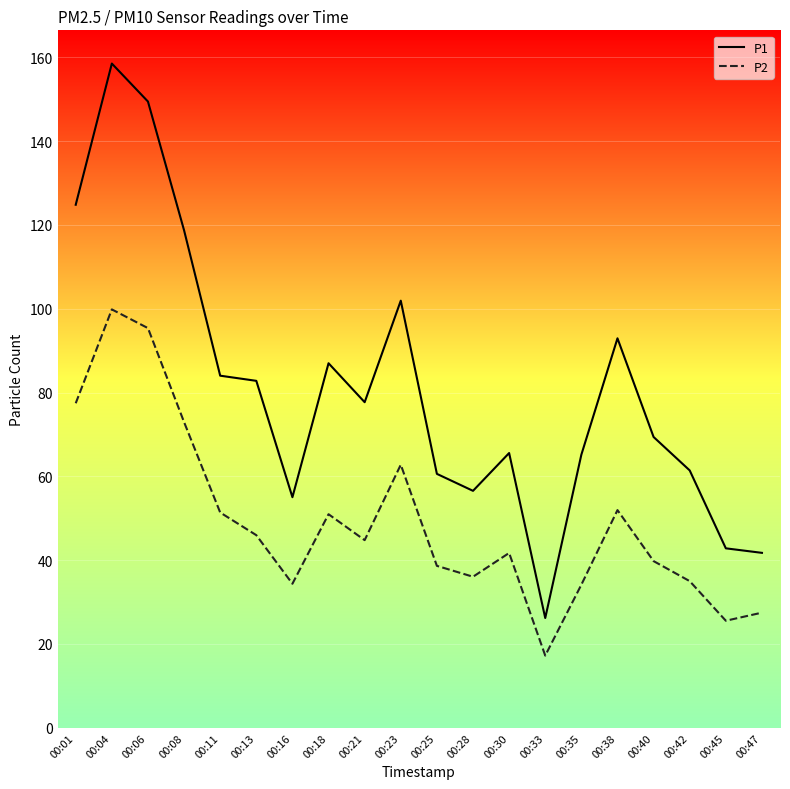

At how many categories does at least one series exceed 134?

2